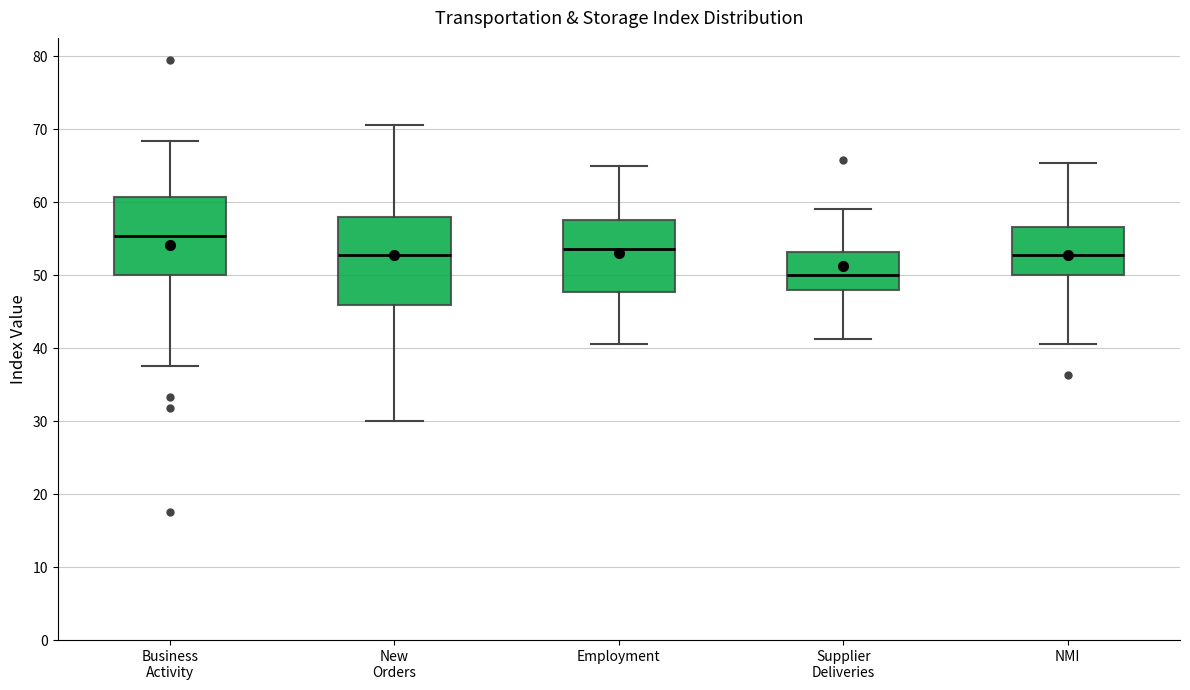

Where is the lower edge of the box for NMI on the y-axis? The values are not printed on the chart, so give them approximately, as read against the axis.

50